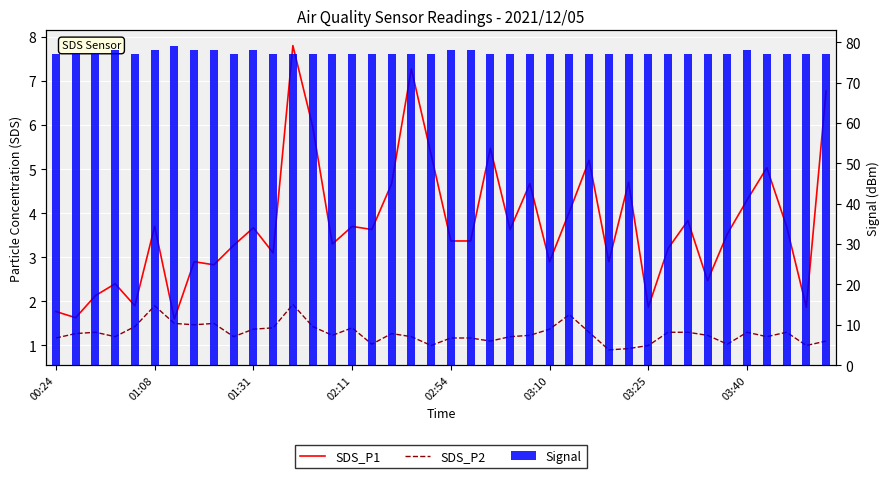

What is the difference between the second highest and minimum values in the Signal series?

1.0